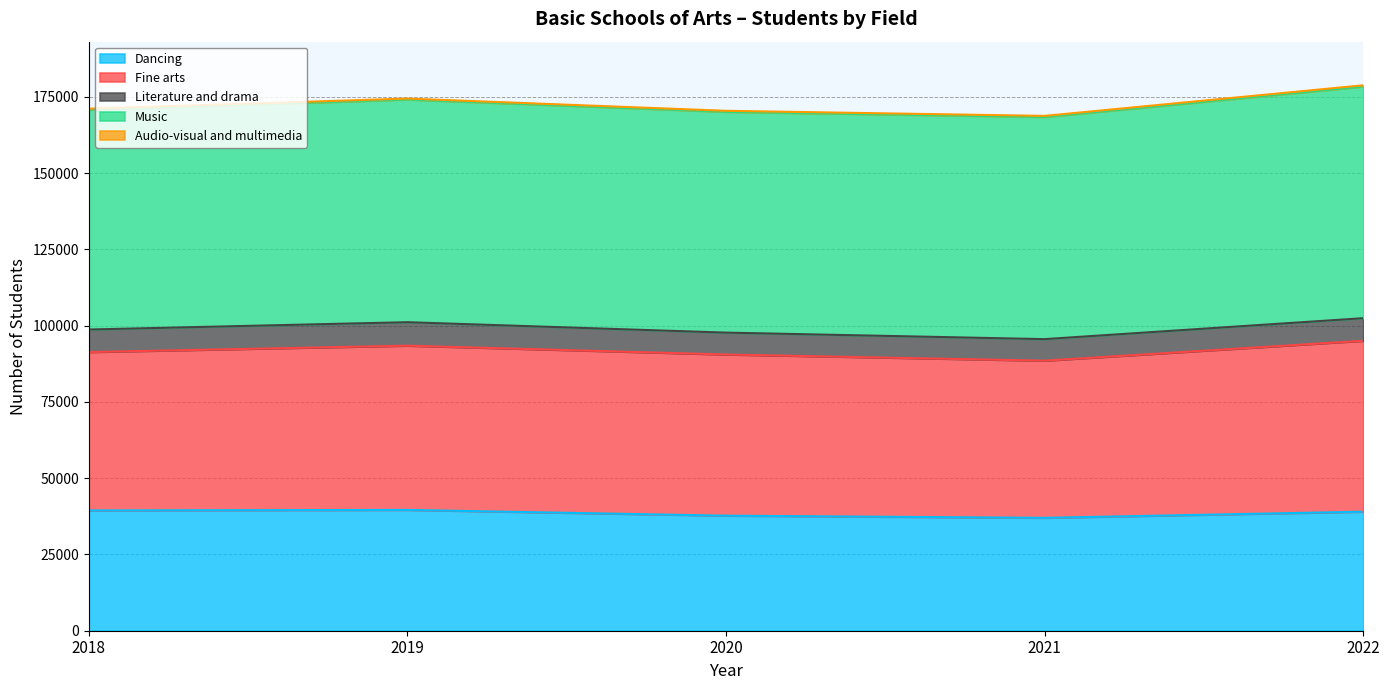

What is the value of the Dancing point at the 1st from the left?

39430